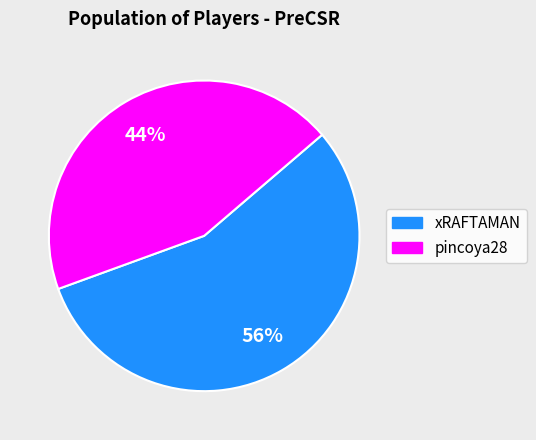

How many segments does this pie chart have?

2